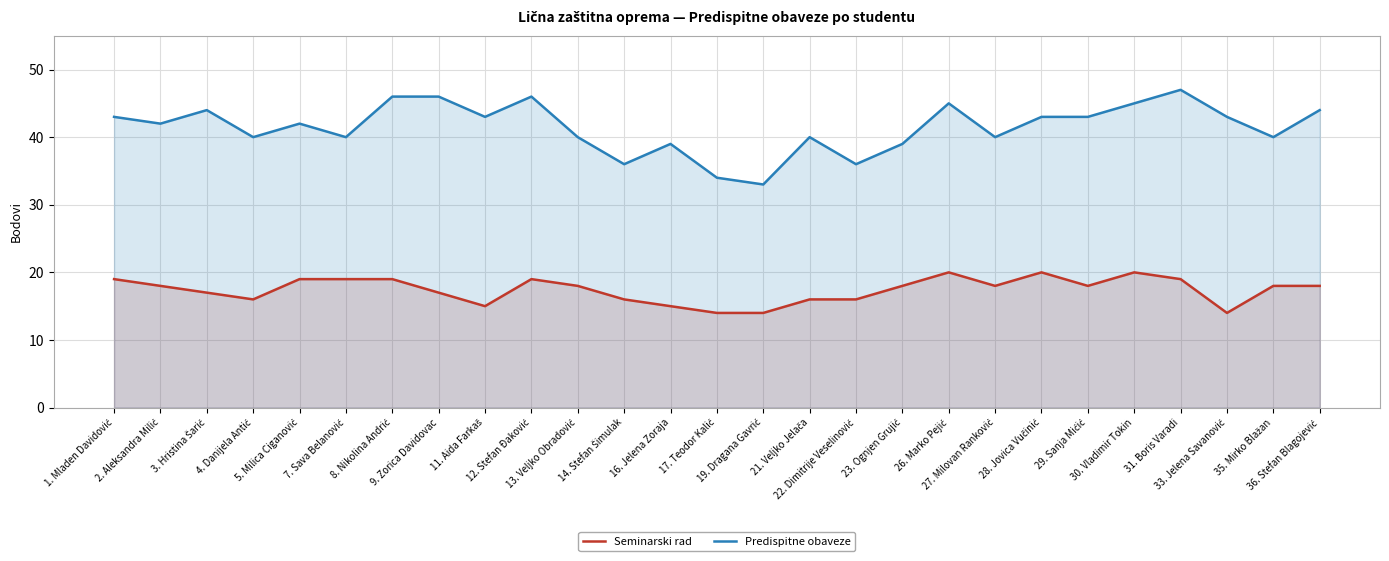

Rank the series by their average value, from highest to lowest.

Predispitne obaveze, Seminarski rad